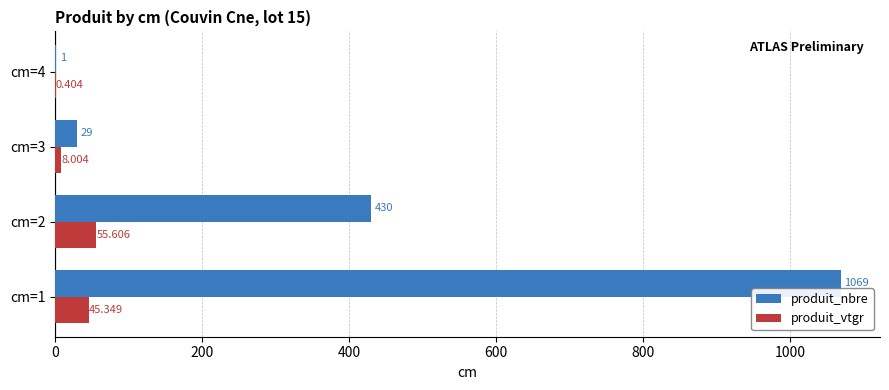

What is the sum of all produit_vtgr values?

109.4